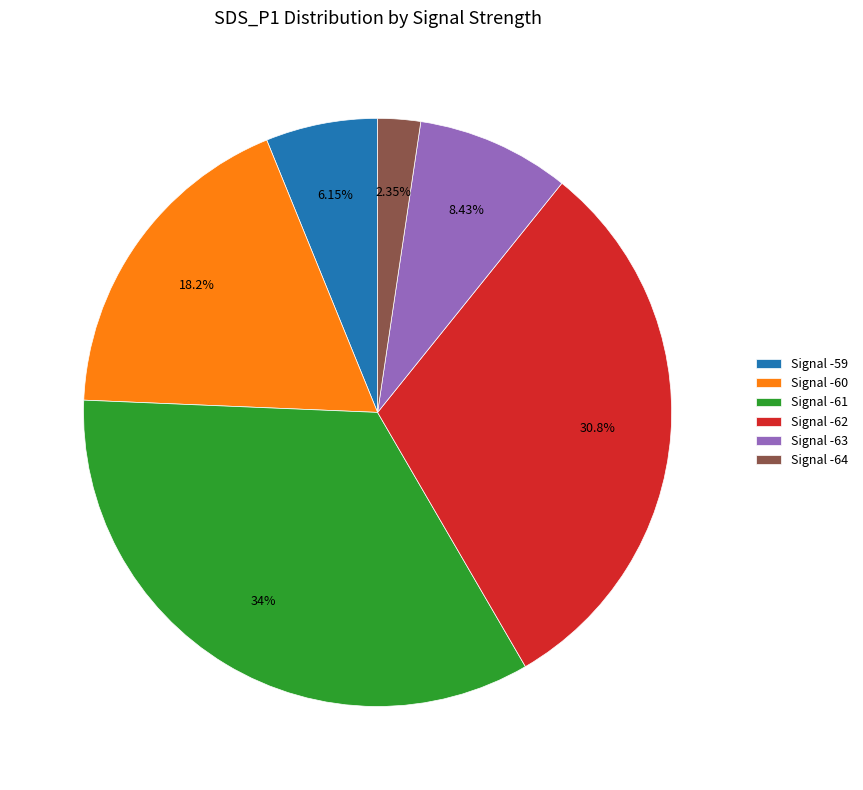

Does Signal -62 represent more than half of the total?

No